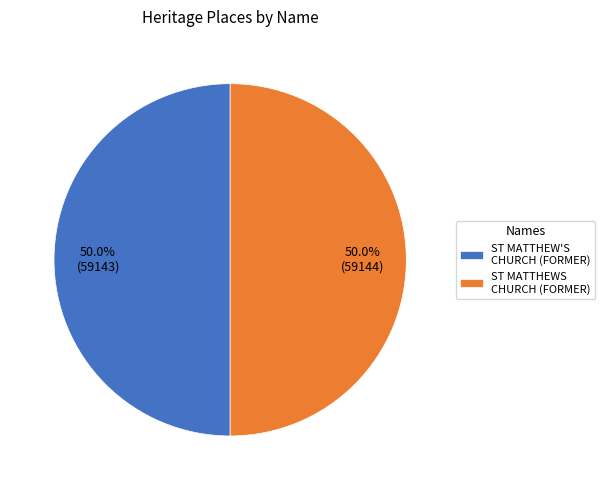

Is the sum of ST MATTHEWS CHURCH (FORMER) and ST MATTHEW'S CHURCH (FORMER) greater than half?

Yes